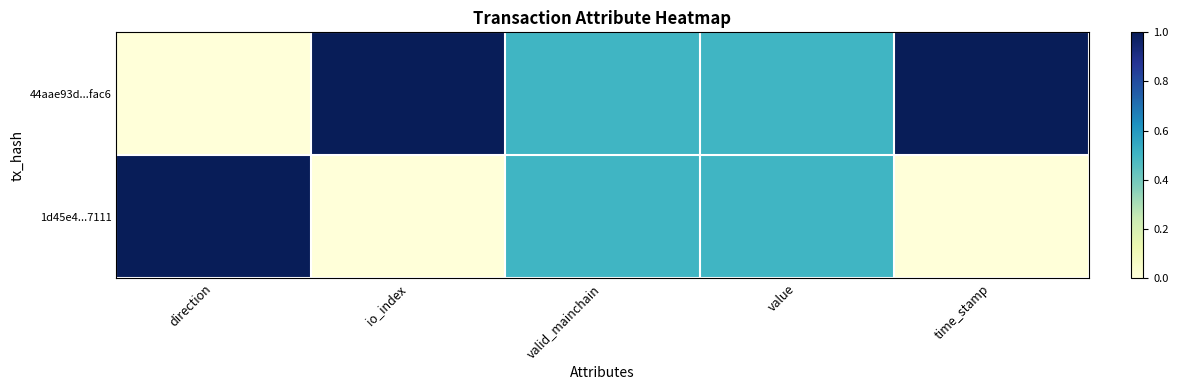

What is the spread (max minus min) of values at direction?

1.0